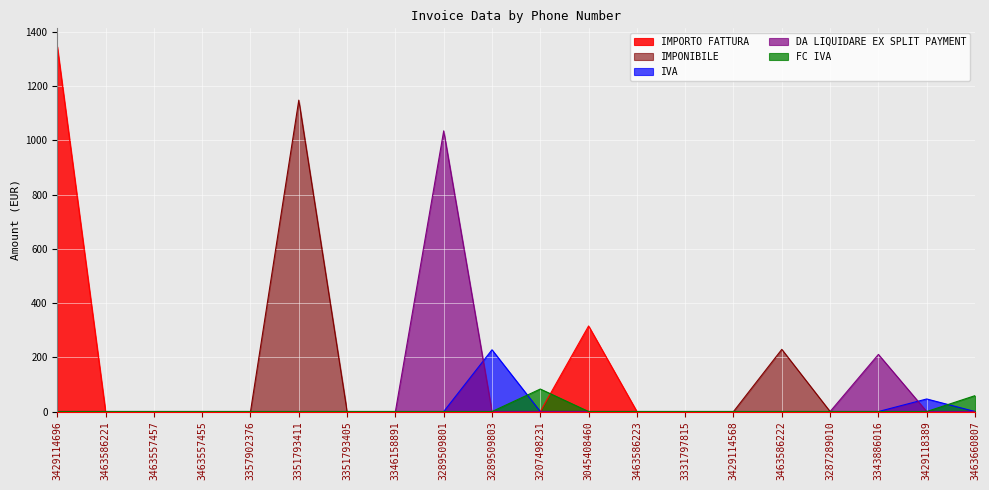

How many distinct data groups are displayed?

5